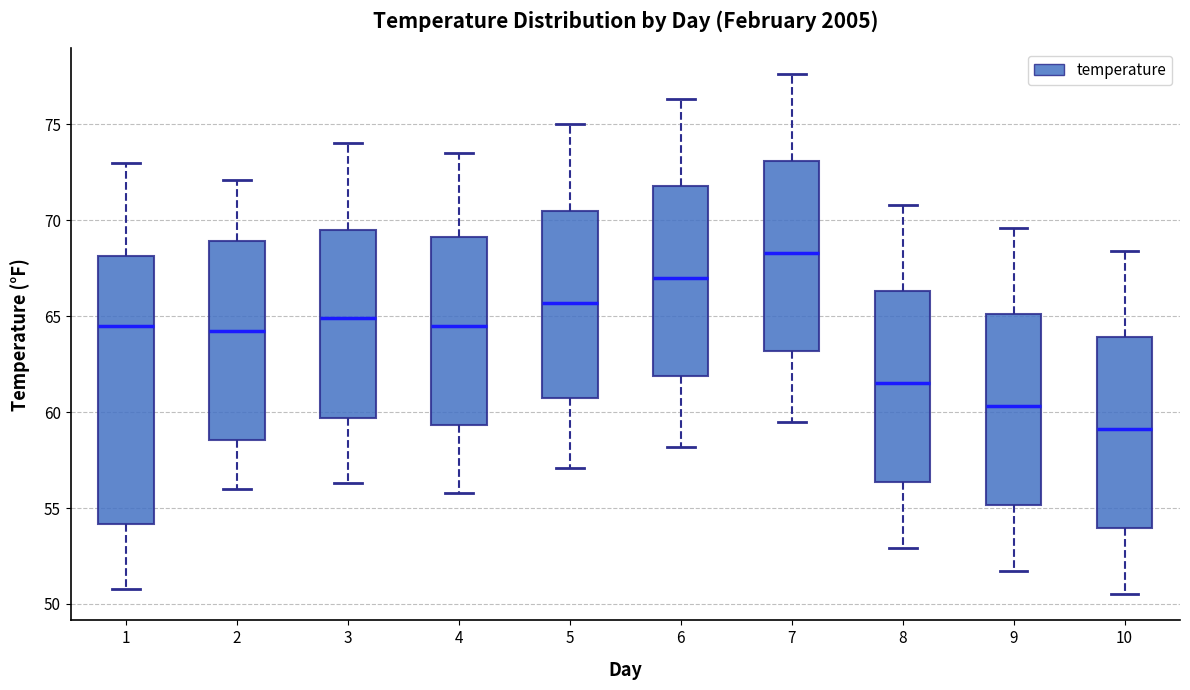

Reading left to right, read every box against the y-axis: the position of its median line, the range the box covers, and the ends of its whiskers. The values are not printed on the chart, so give them approximately, as read against the axis.

1: median 64.5, box 54.0 to 68.0, whiskers 51.0 to 73.0
2: median 64.0, box 58.5 to 69.0, whiskers 56.0 to 72.0
3: median 65.0, box 59.5 to 69.5, whiskers 56.5 to 74.0
4: median 64.5, box 59.5 to 69.0, whiskers 56.0 to 73.5
5: median 65.5, box 61.0 to 70.5, whiskers 57.0 to 75.0
6: median 67.0, box 62.0 to 72.0, whiskers 58.0 to 76.5
7: median 68.5, box 63.0 to 73.0, whiskers 59.5 to 77.5
8: median 61.5, box 56.5 to 66.5, whiskers 53.0 to 71.0
9: median 60.5, box 55.0 to 65.0, whiskers 51.5 to 69.5
10: median 59.0, box 54.0 to 64.0, whiskers 50.5 to 68.5